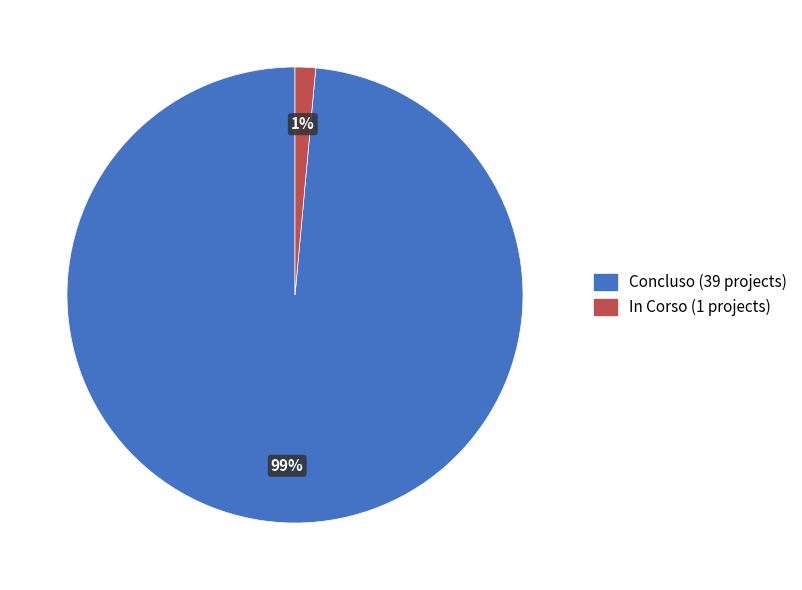

Count the number of slices in the pie.

2